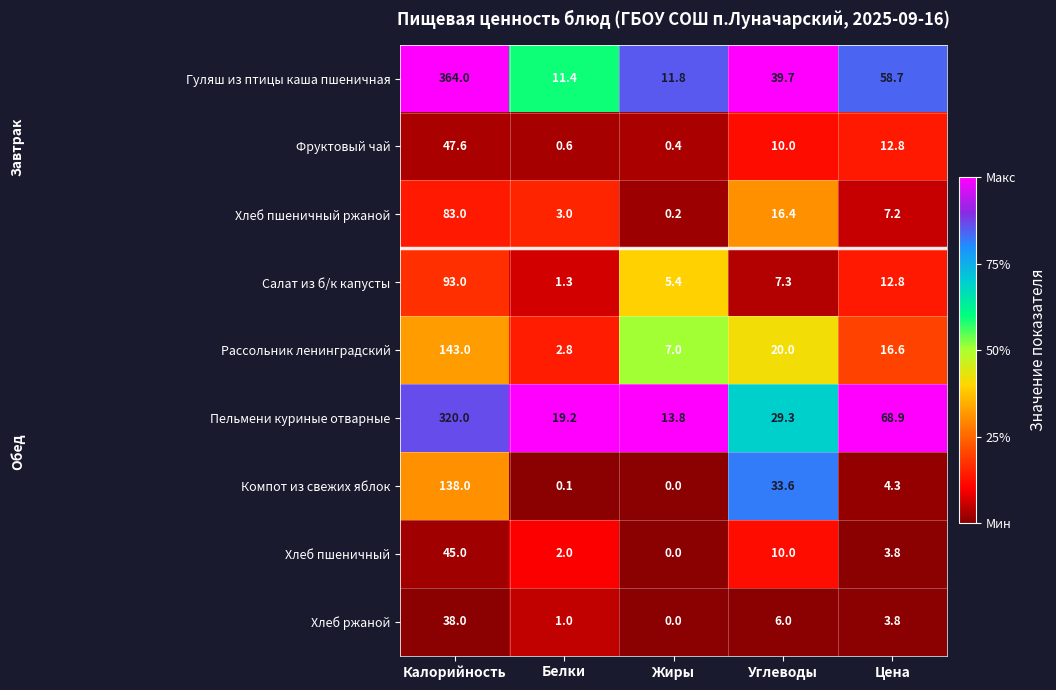

What is the sum of all Гуляш из птицы каша пшеничная values?

485.6